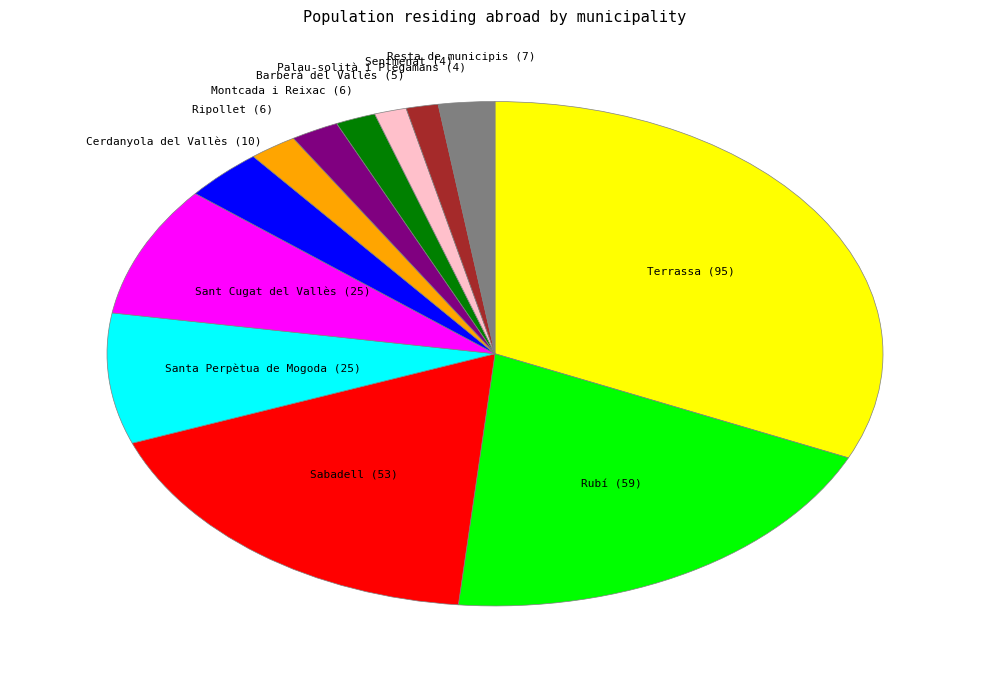

Does any single category account for the majority?

No